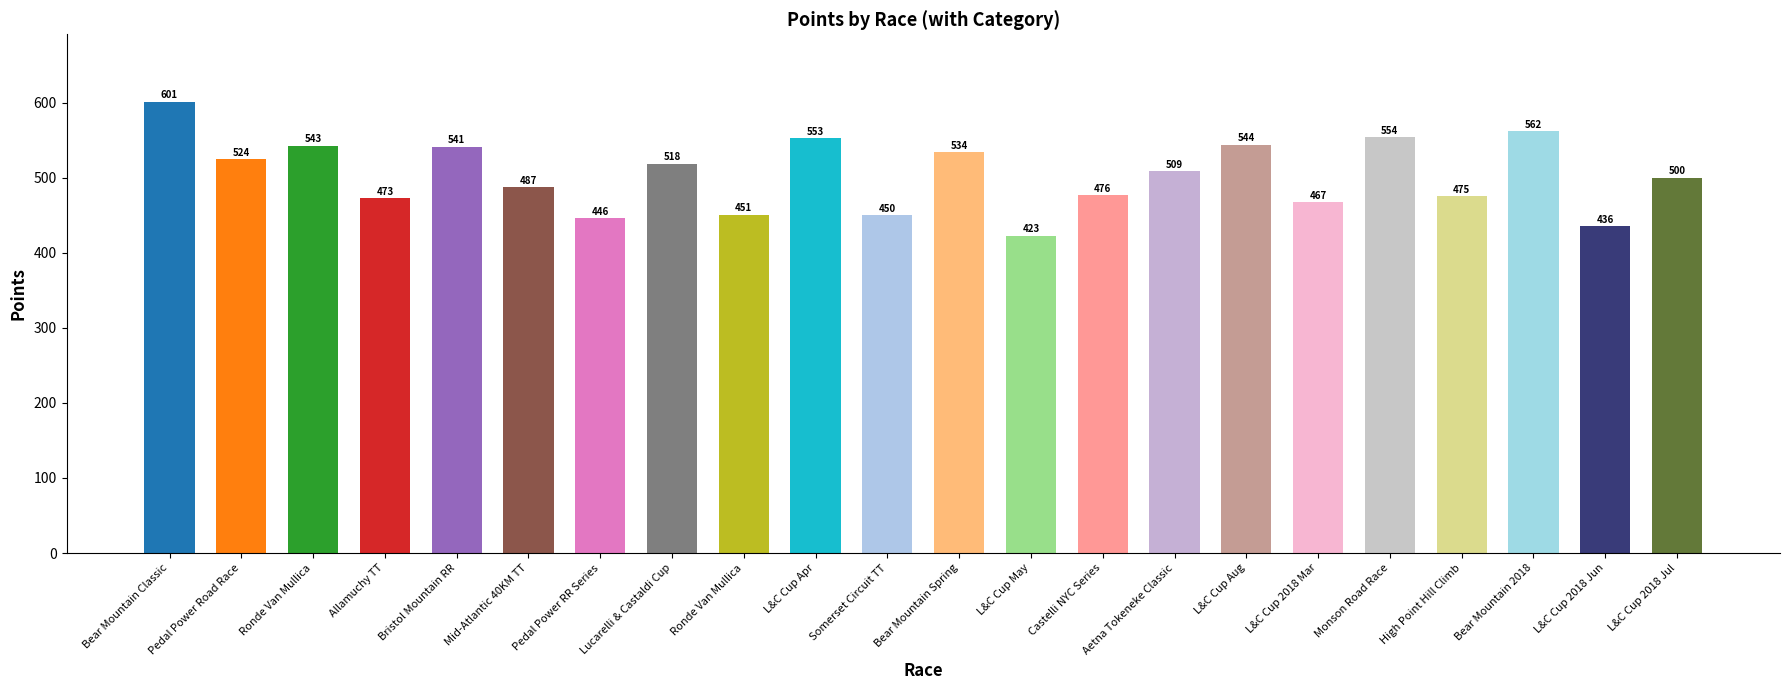

Rank the categories by value from lowest to highest.

L&C Cup May, L&C Cup 2018 Jun, Pedal Power RR Series, Somerset Circuit TT, Ronde Van Mullica, L&C Cup 2018 Mar, Allamuchy TT, High Point Hill Climb, Castelli NYC Series, Mid-Atlantic 40KM TT, L&C Cup 2018 Jul, Aetna Tokeneke Classic, Lucarelli & Castaldi Cup, Pedal Power Road Race, Bear Mountain Spring, Bristol Mountain RR, Ronde Van Mullica, L&C Cup Aug, L&C Cup Apr, Monson Road Race, Bear Mountain 2018, Bear Mountain Classic